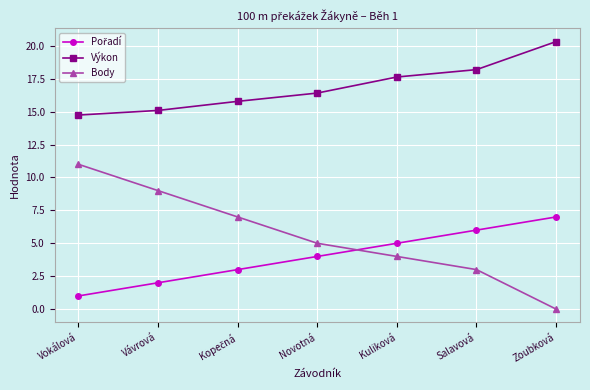

Is the value of Body at Vokálová greater than the value of Výkon at Salavová?

No